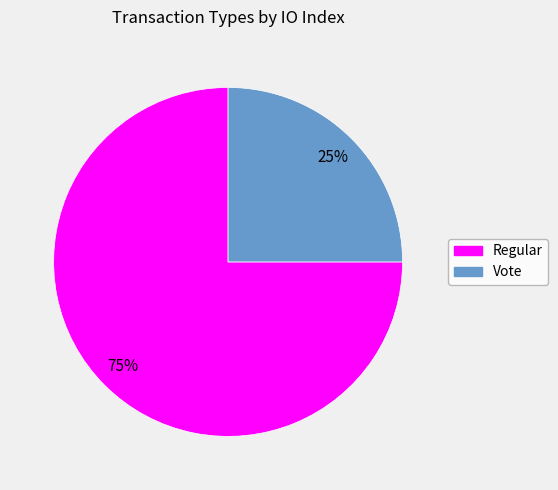

To the nearest percent, what is the combined percentage of Regular and Vote?

100%